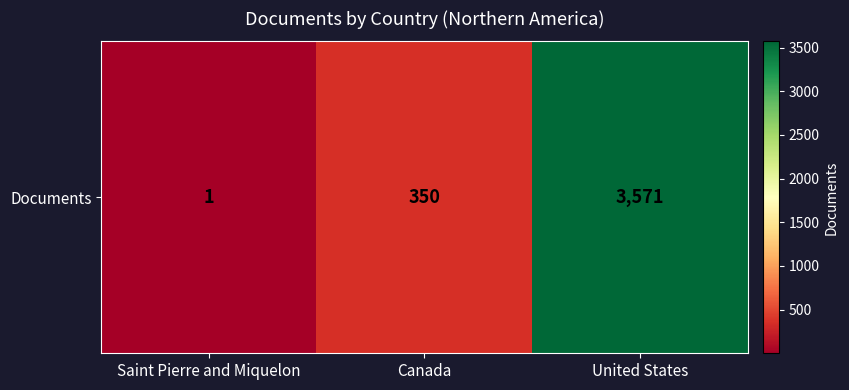

True or false: the data shows 350 at Canada.

True